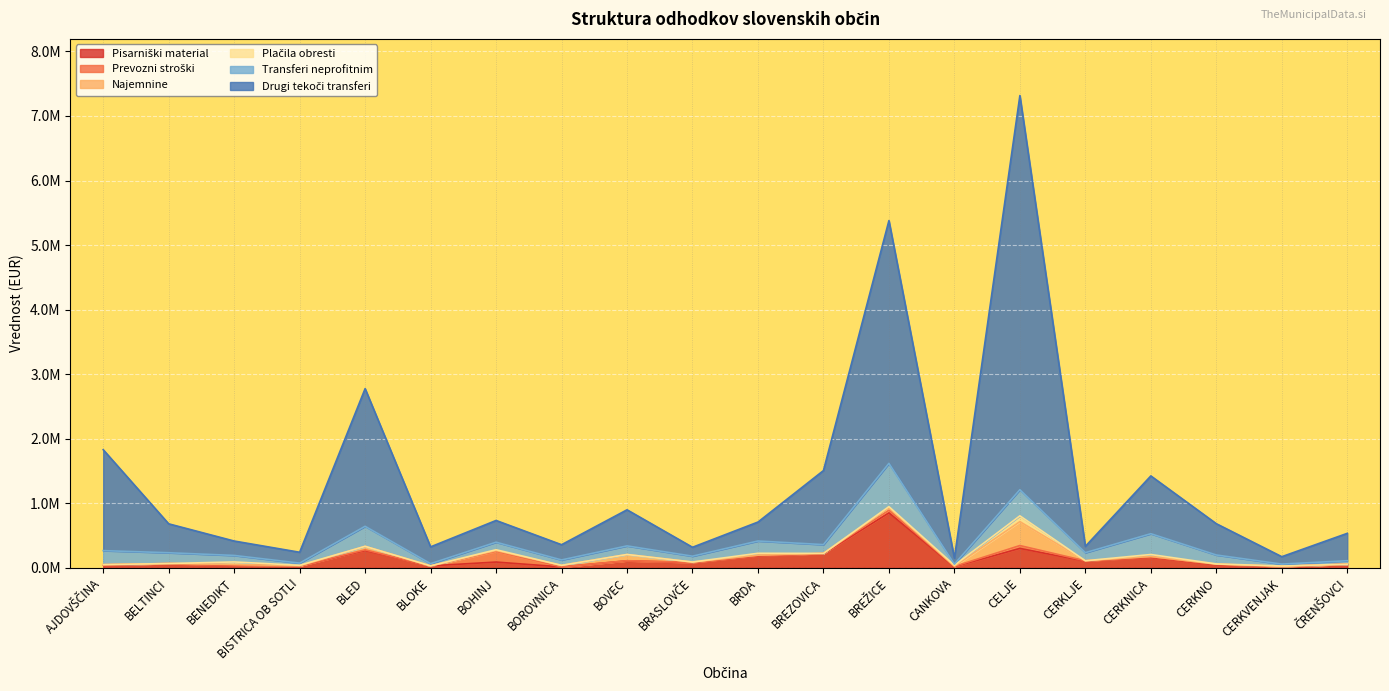

What are all the series names shown in the legend?

Pisarniški material, Prevozni stroški, Najemnine, Plačila obresti, Transferi neprofitnim, Drugi tekoči transferi